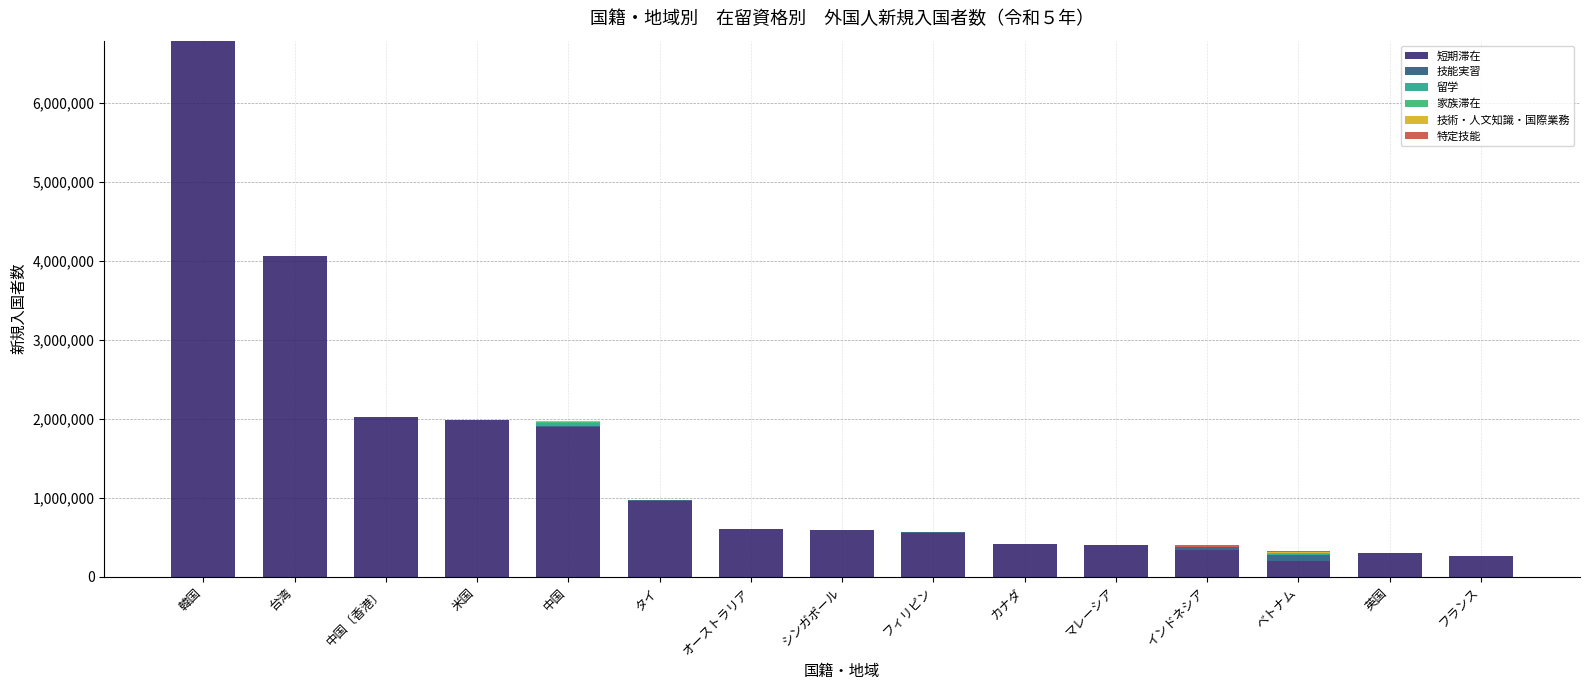

What is the highest value of the 短期滞在 series?

6783421